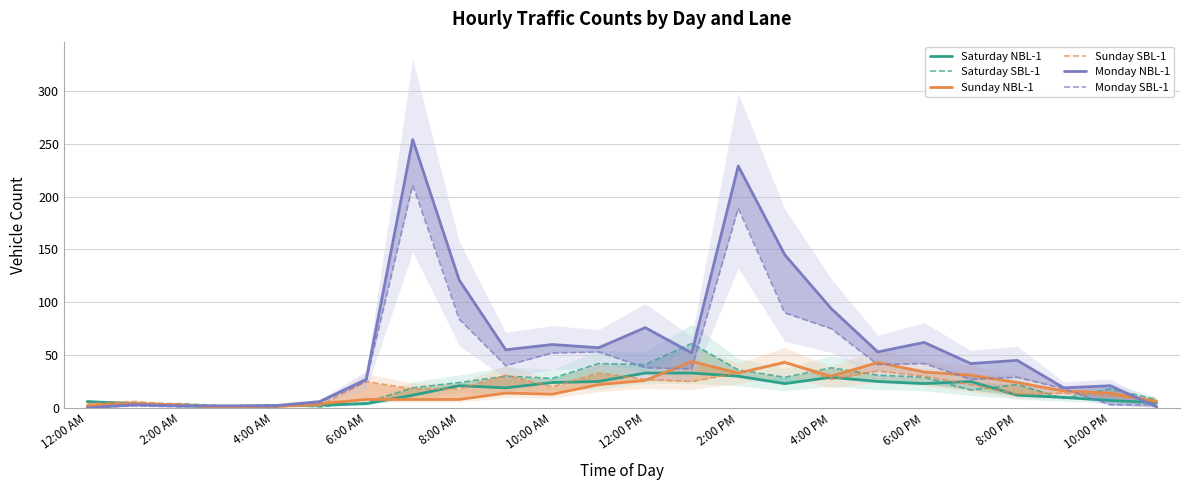

Which series changed the most between 8:00 AM and 10:00 AM?

Monday NBL-1